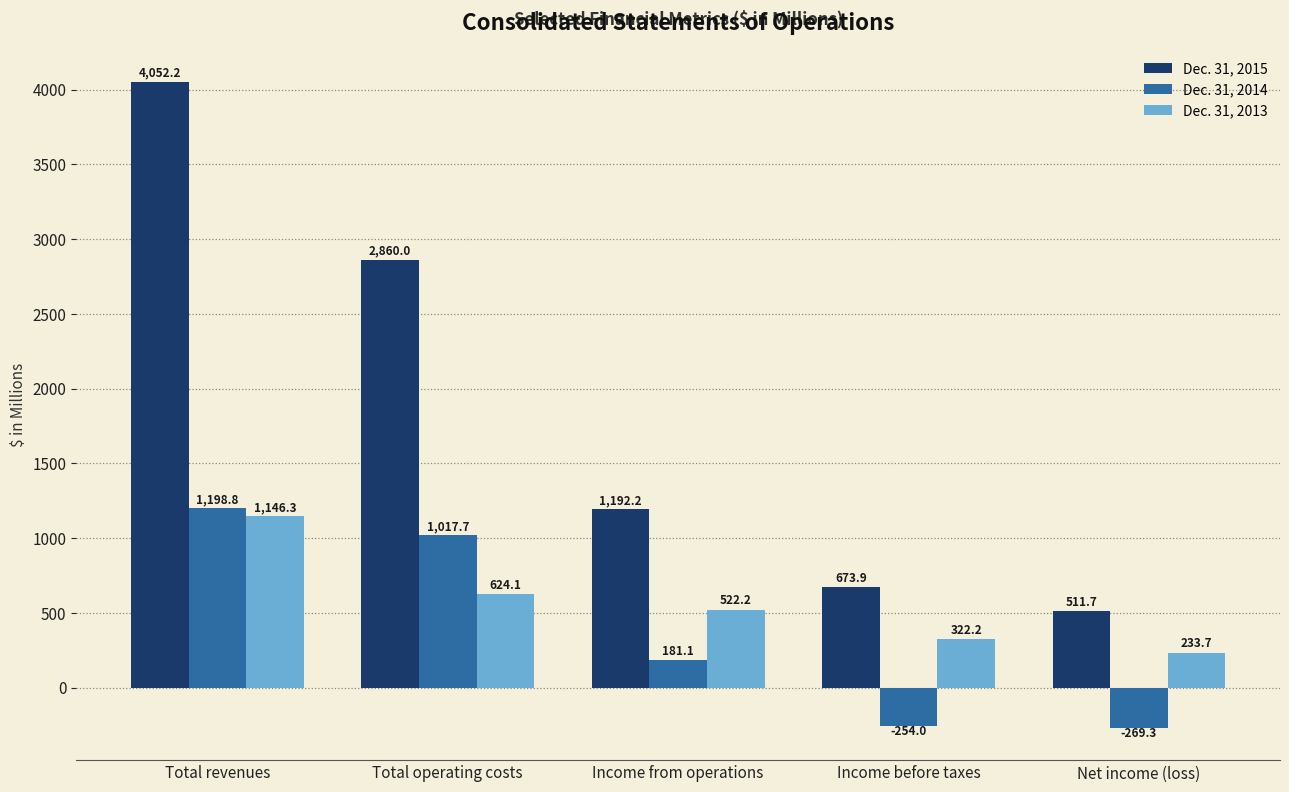

How many data points in Dec. 31, 2014 are above 181?

3